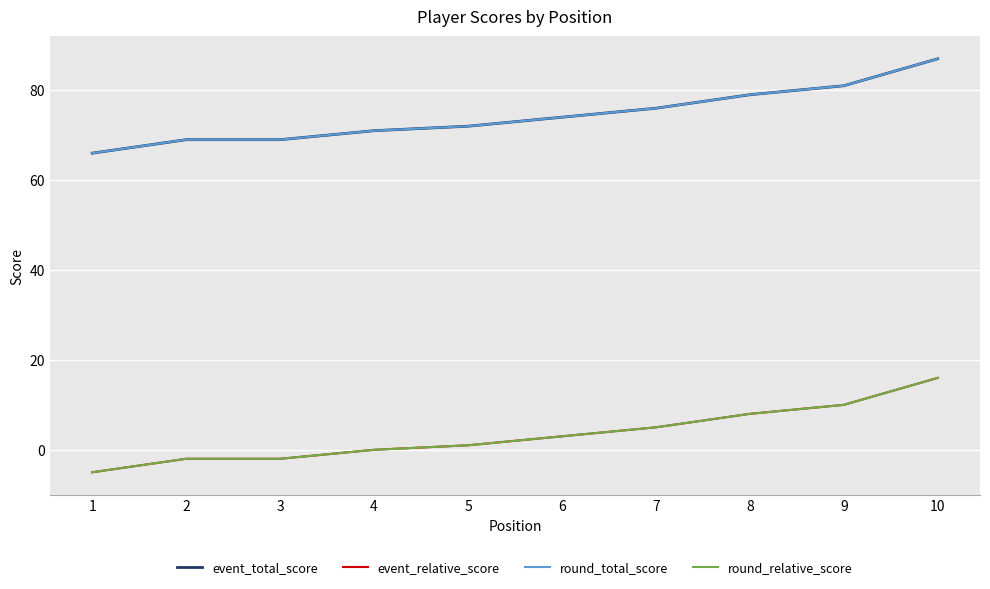

Does the chart display data point markers on the line(s)?

No